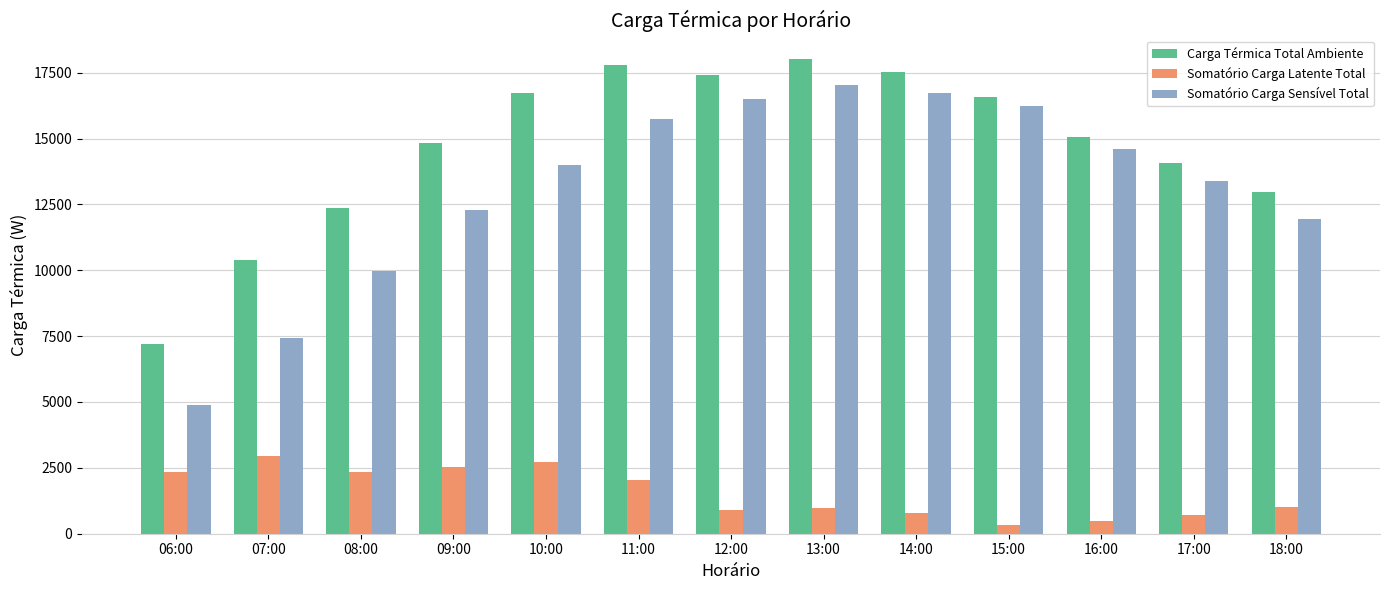

Between 08:00 and 09:00, which series saw the biggest shift?

Carga Térmica Total Ambiente